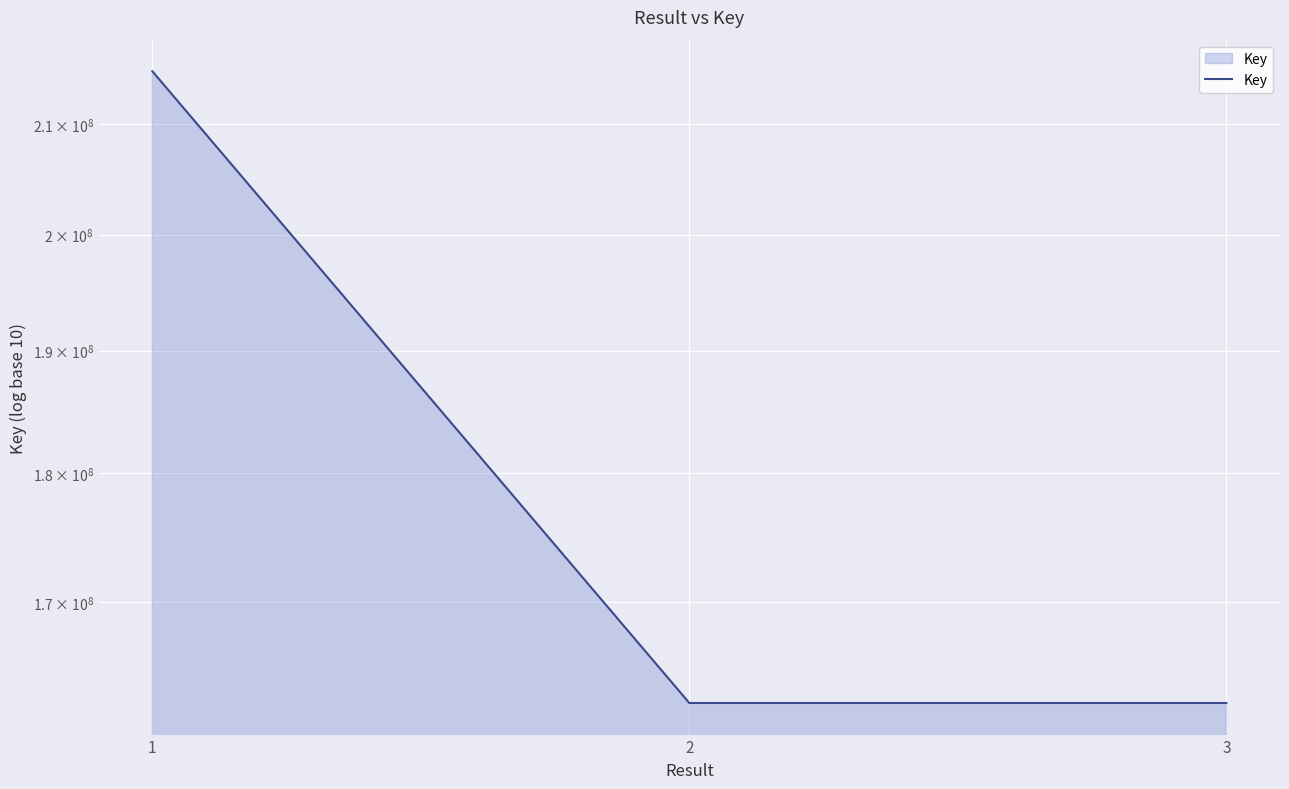

What is the change in value from 1 to 3?

-52431062